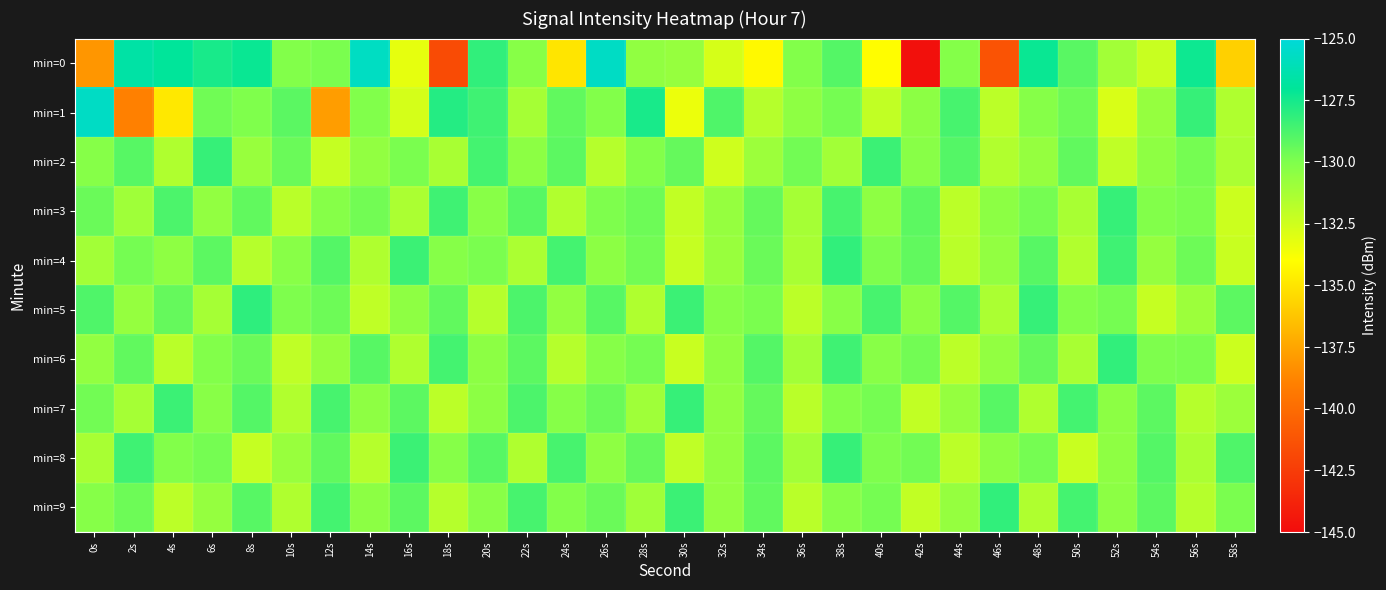

Which series has the widest spread of values?

min=0